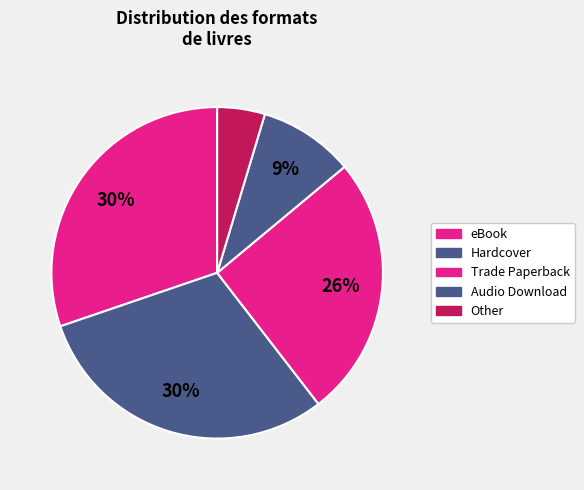

Rank the categories by value from lowest to highest.

Other, Audio Download, Trade Paperback, eBook, Hardcover